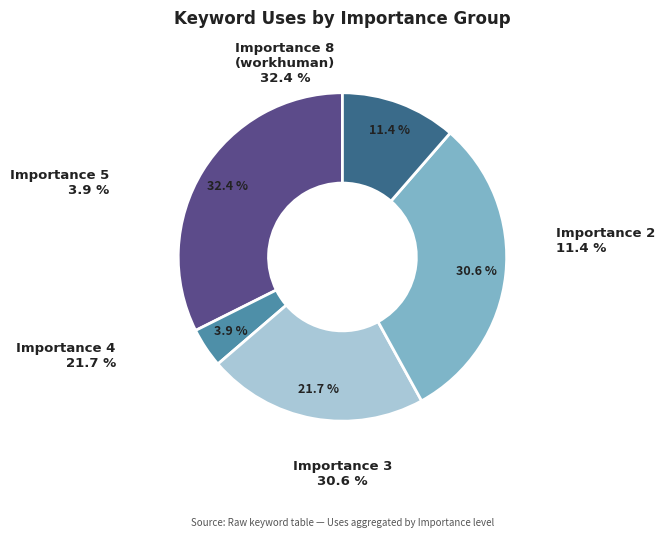

Is it true that employee recognition is 21% of the pie?

False